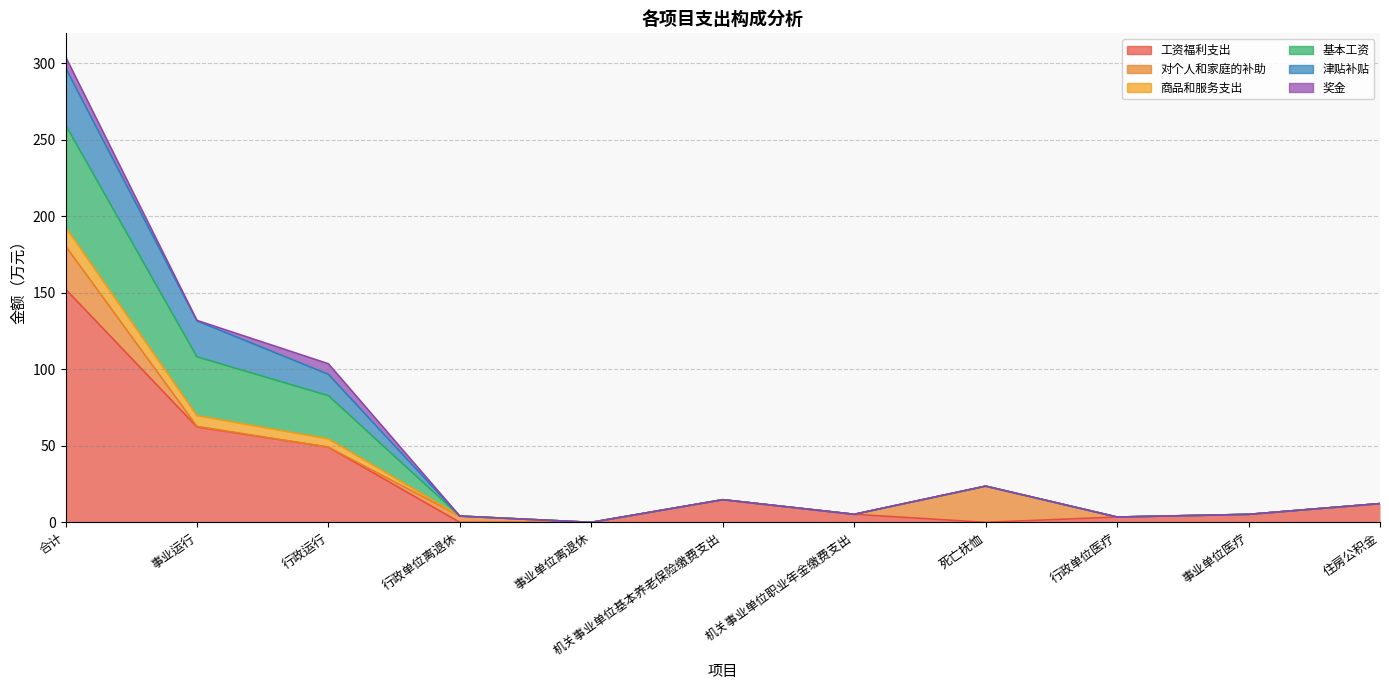

What is the average value of the 工资福利支出 series?

27.7